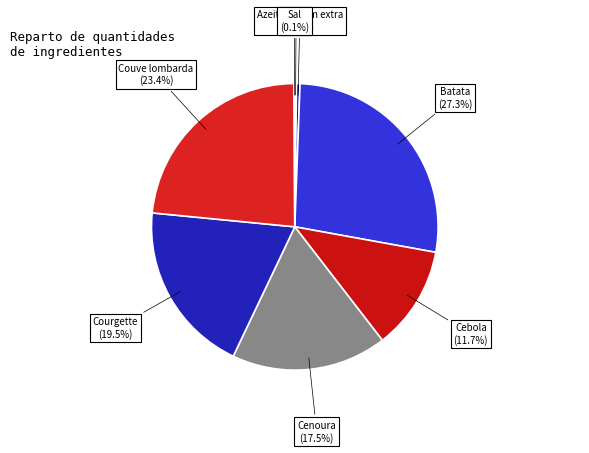

Is there a majority slice in this chart?

No